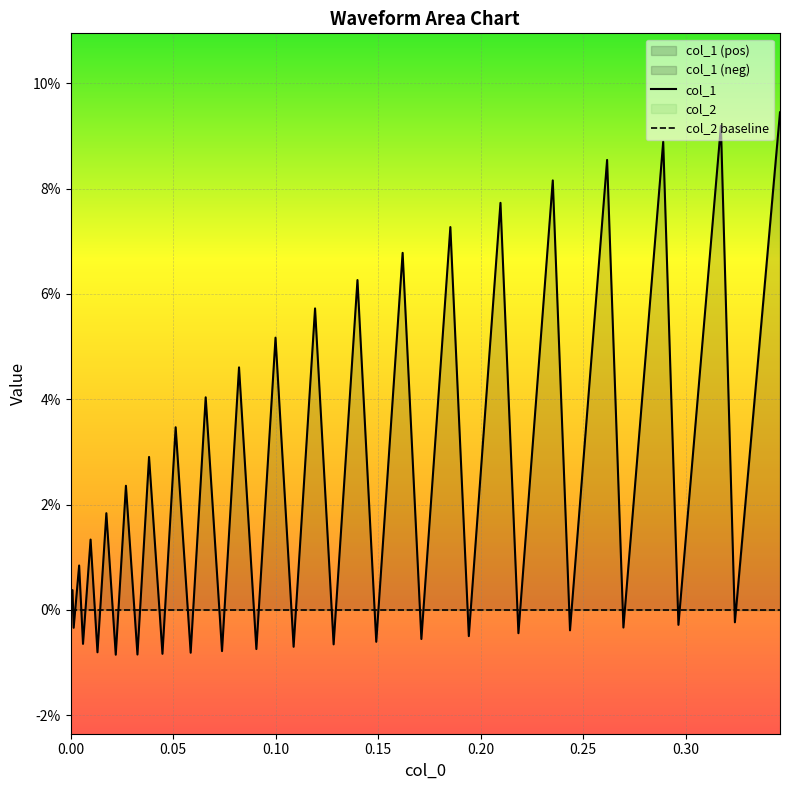

True or false: col_2 baseline has more than 2 points higher than both neighbors.

False